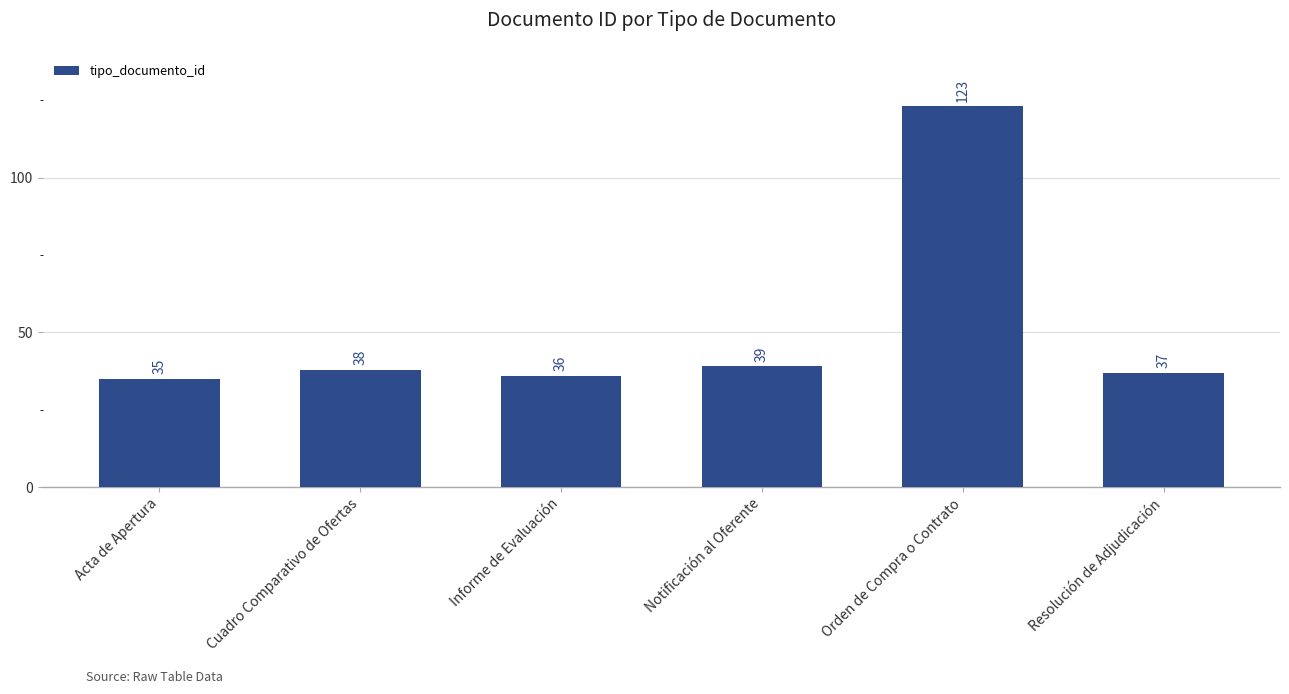

What is the value of the 6th bar from the left?

37